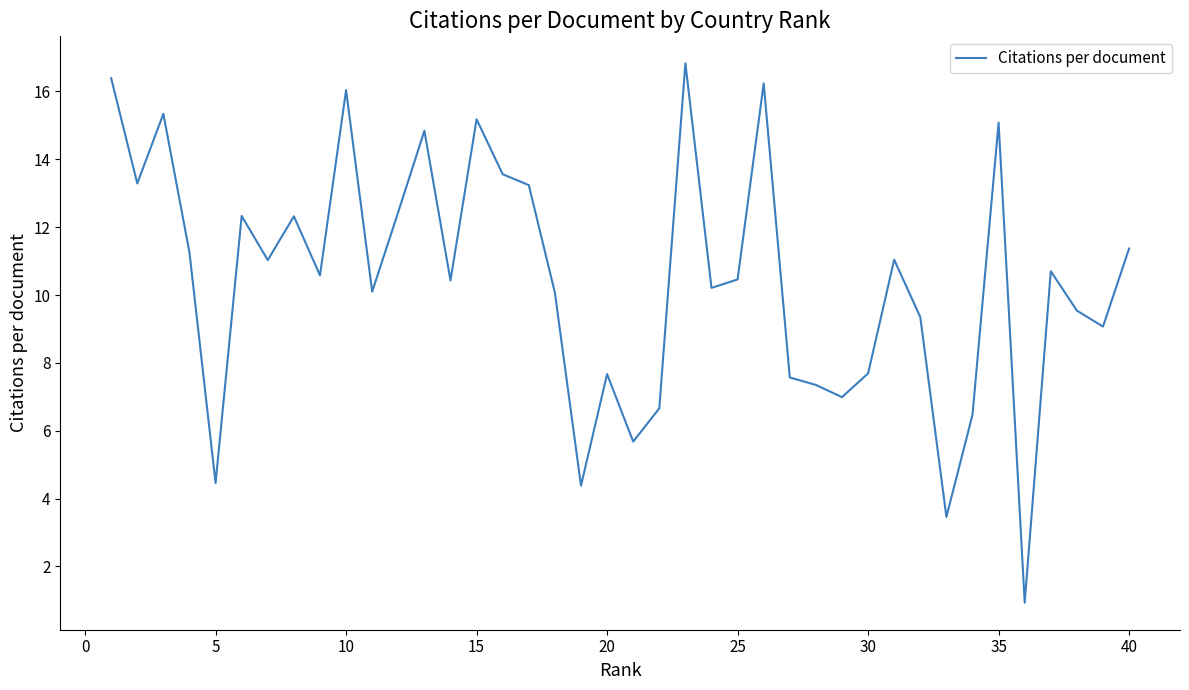

What is the smallest value displayed?

0.9